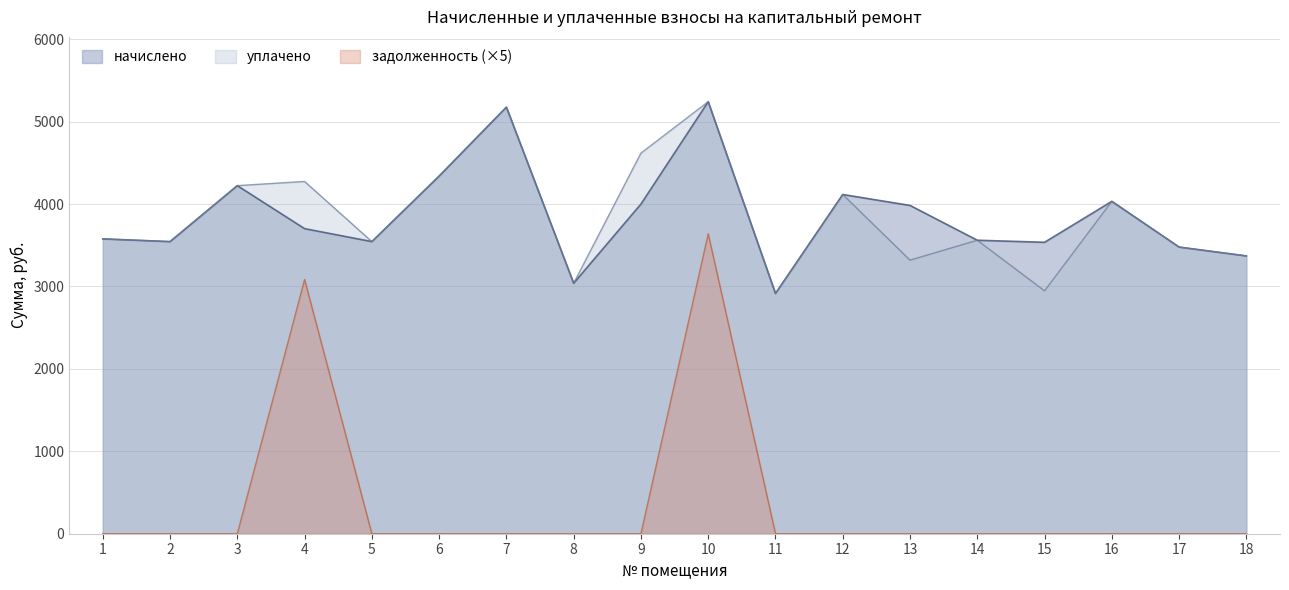

Which series has the widest spread of values?

задолженность (×5)